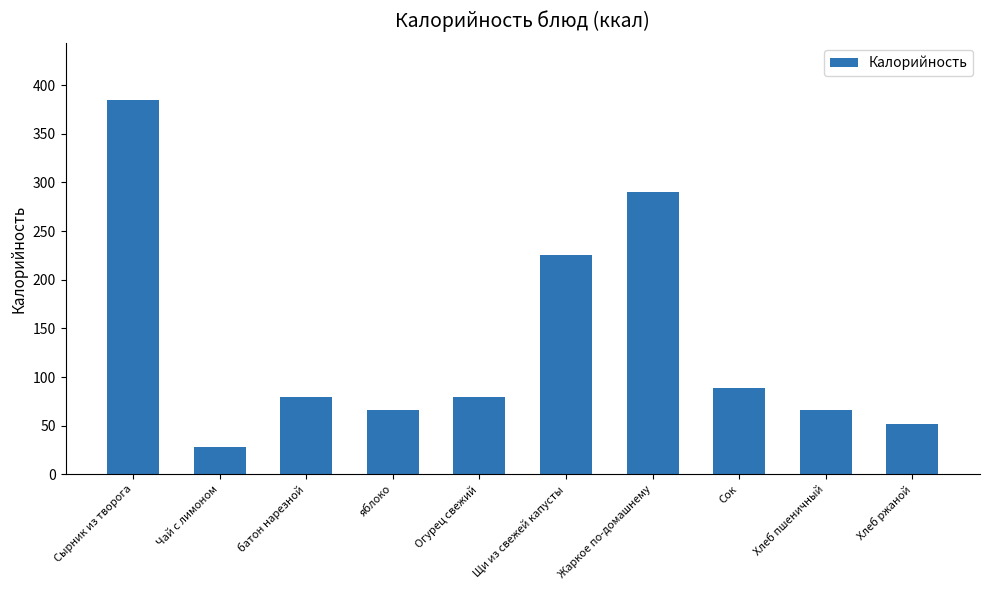

What is the label of the 1st bar from the right?

Хлеб ржаной